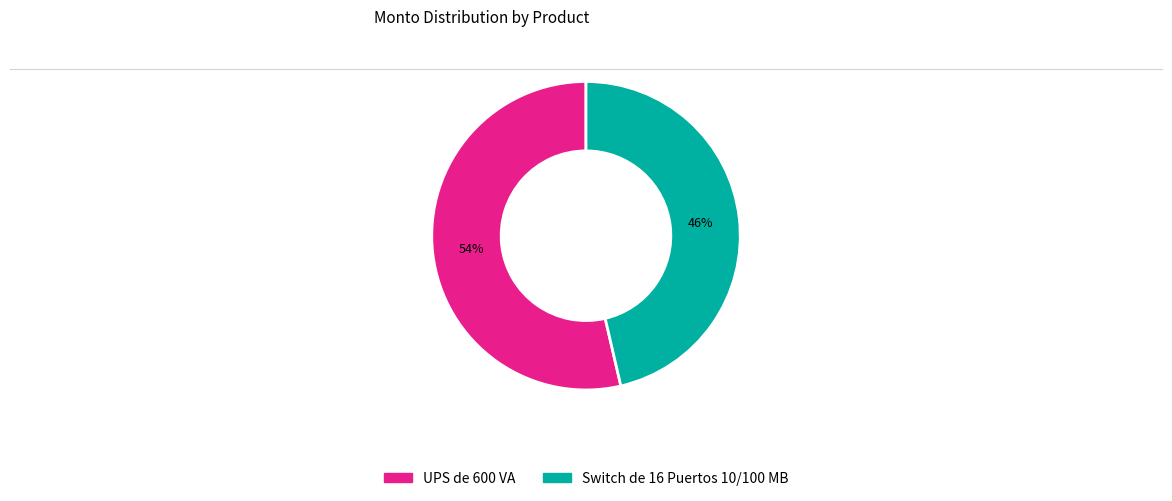

Which category has the biggest portion of the pie?

UPS de 600 VA